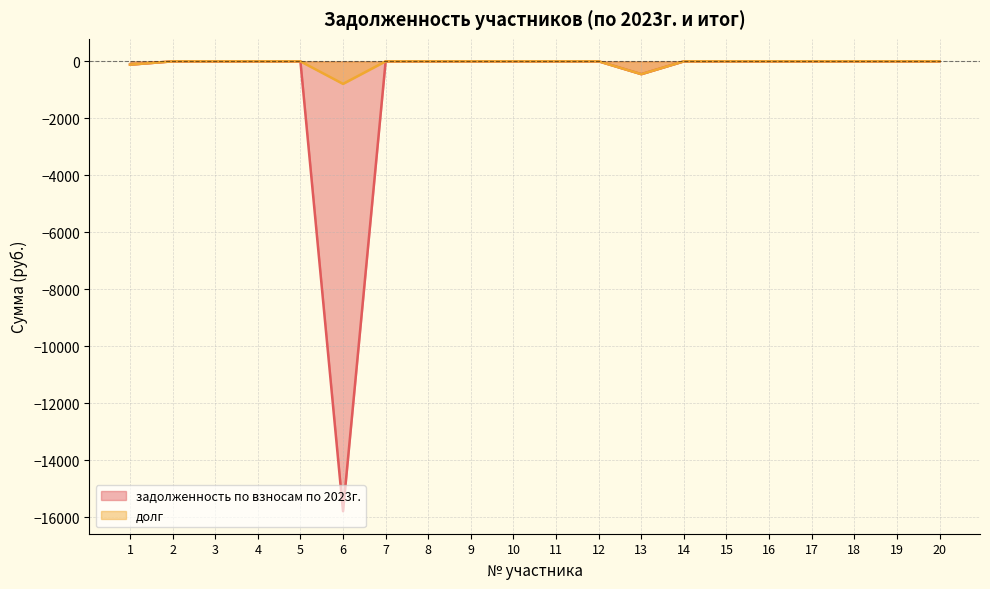

The value of задолженность по взносам по 2023г. at 6 is -15790.8. True or false?

True